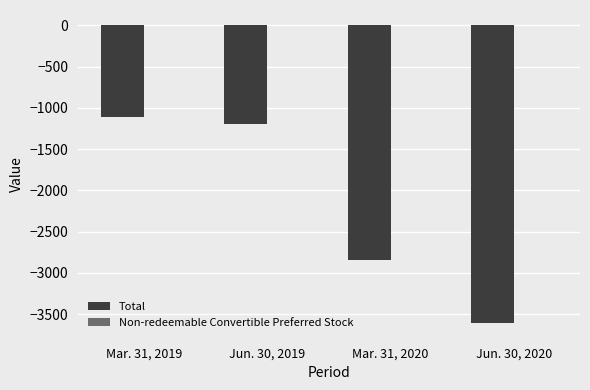

True or false: Total has a value of -1191 at Jun. 30, 2019.

True